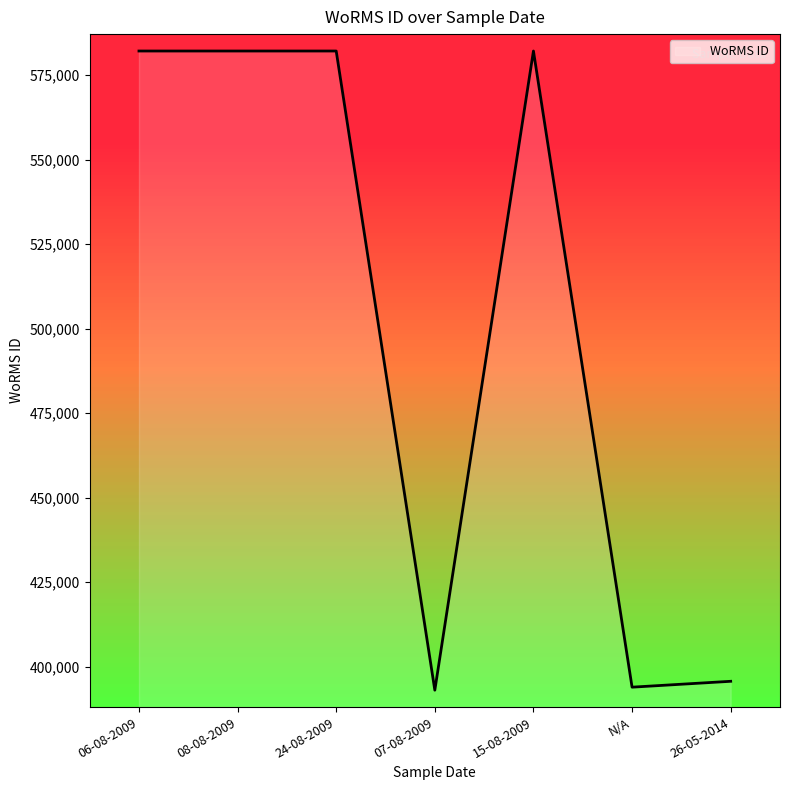

What is the difference between the values at 07-08-2009 and 24-08-2009?

189048